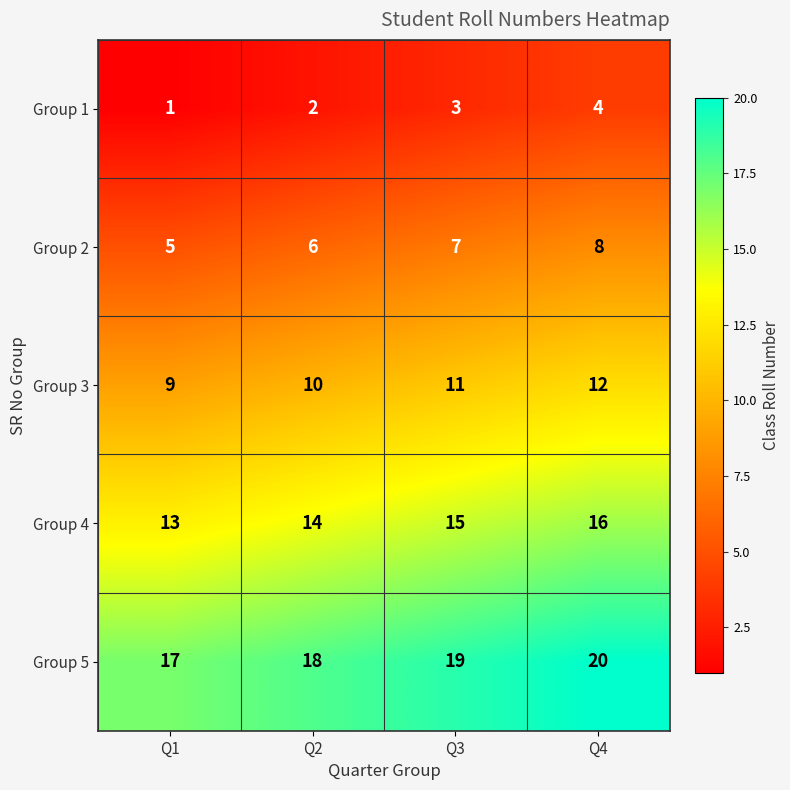

What is the approximate value of Group 1 at Q4?

4